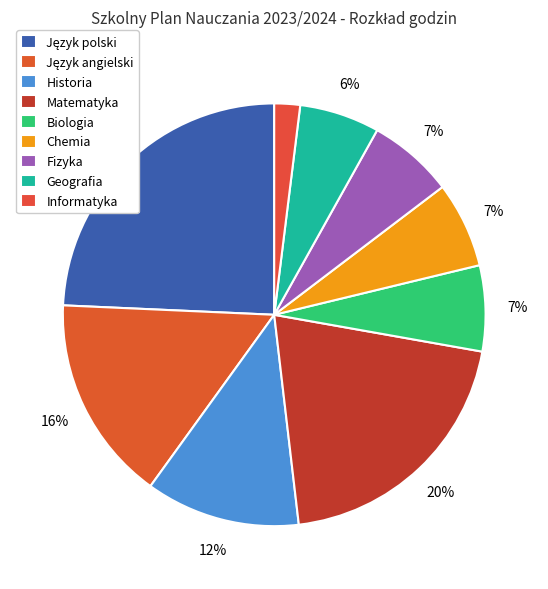

To the nearest percent, what portion does Chemia represent?

7%